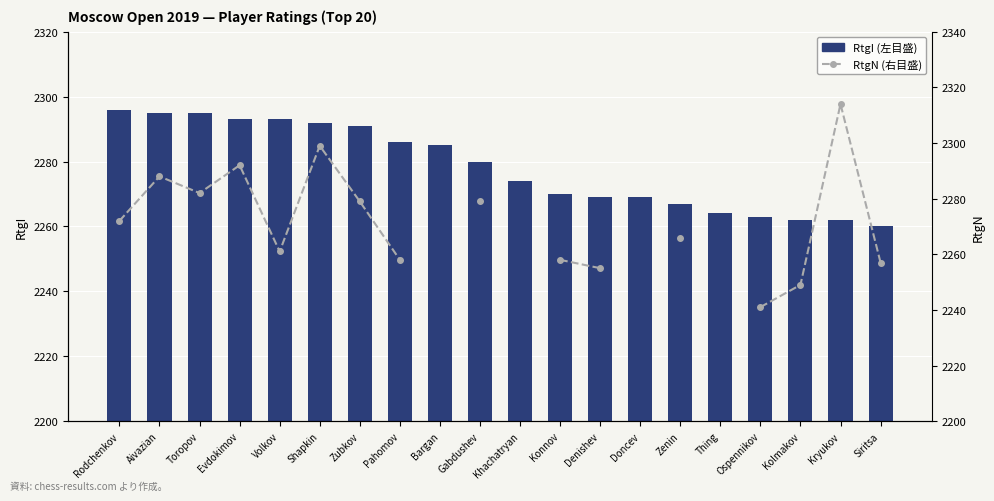

What is the label of the 1st bar from the left?

Rodchenkov